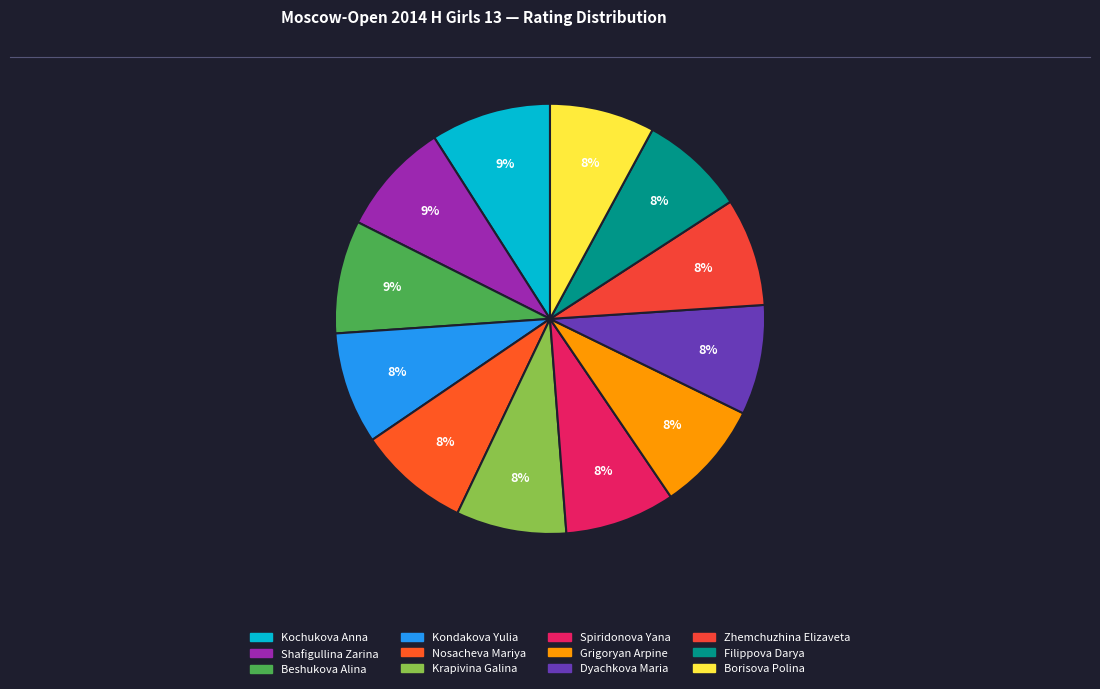

To the nearest percent, what percentage of the pie is Borisova Polina?

8%